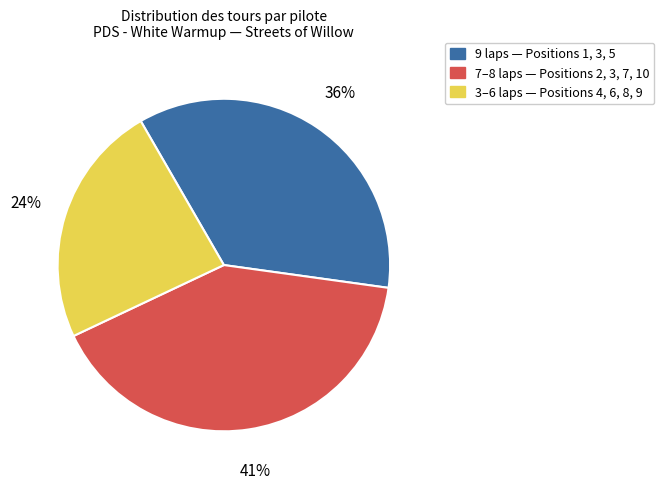

To the nearest percent, what is the average slice percentage?

33%